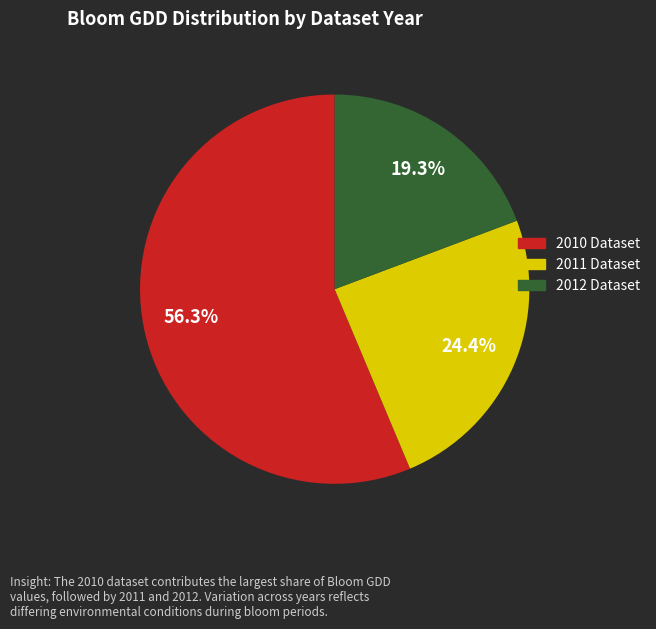

Does any single category account for the majority?

Yes